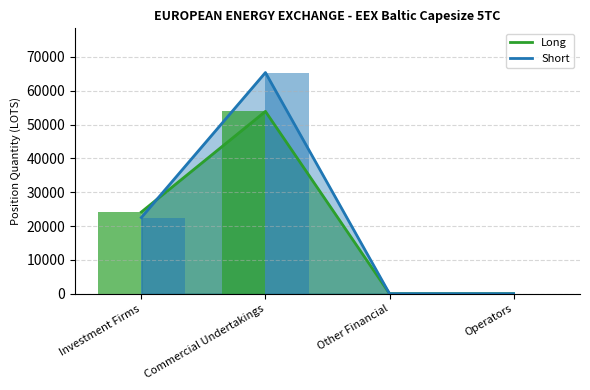

How many data points does each series have?

4